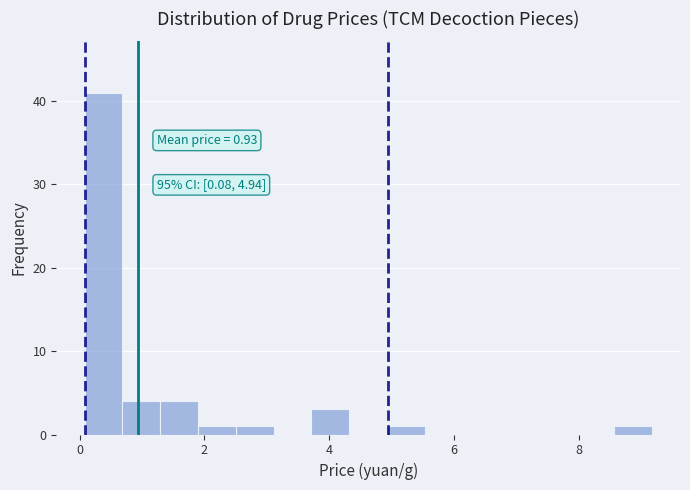

Around what value on the x-axis is the tallest bar? Give the approximate position of its centre, as read against the axis.

0.4